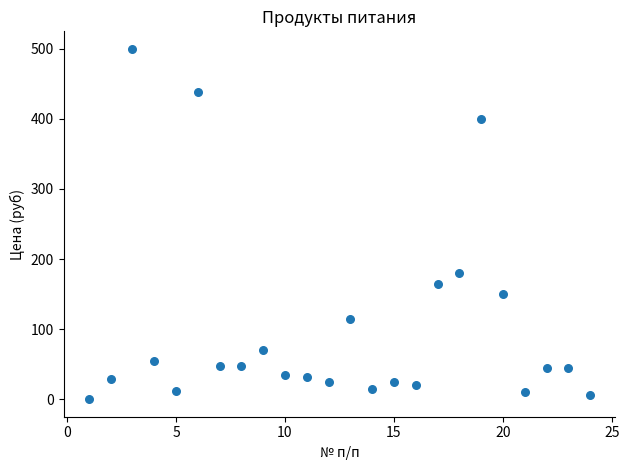

What is the range of Y values (max minus min)?

500.0